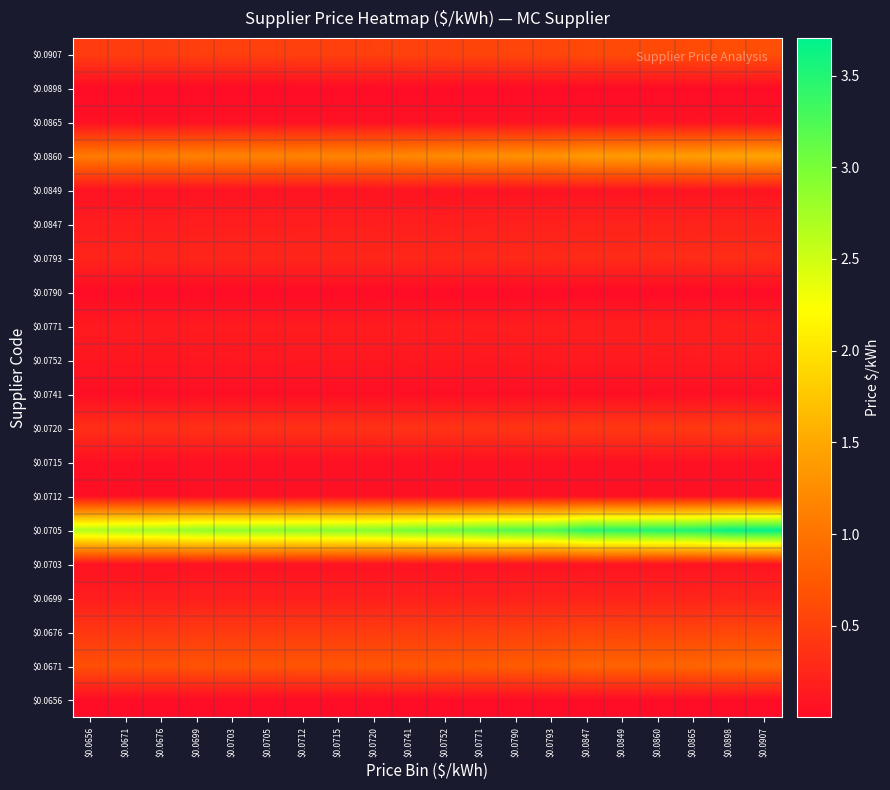

Reading left to right, list all the values displayed in this chart.

$0.0656: $0.0656=0.0	$0.0671=0.0	$0.0676=0.0	$0.0699=0.0	$0.0703=0.0	$0.0705=0.0	$0.0712=0.0	$0.0715=0.0	$0.0720=0.0	$0.0741=0.0	$0.0752=0.0	$0.0771=0.0	$0.0790=0.0	$0.0793=0.0	$0.0847=0.0	$0.0849=0.0	$0.0860=0.0	$0.0865=0.0	$0.0898=0.0	$0.0907=0.0
$0.0671: $0.0656=0.6	$0.0671=0.7	$0.0676=0.7	$0.0699=0.7	$0.0703=0.7	$0.0705=0.7	$0.0712=0.7	$0.0715=0.7	$0.0720=0.7	$0.0741=0.7	$0.0752=0.7	$0.0771=0.8	$0.0790=0.8	$0.0793=0.8	$0.0847=0.8	$0.0849=0.8	$0.0860=0.8	$0.0865=0.9	$0.0898=0.9	$0.0907=0.9
$0.0676: $0.0656=0.4	$0.0671=0.4	$0.0676=0.4	$0.0699=0.4	$0.0703=0.5	$0.0705=0.5	$0.0712=0.5	$0.0715=0.5	$0.0720=0.5	$0.0741=0.5	$0.0752=0.5	$0.0771=0.5	$0.0790=0.5	$0.0793=0.5	$0.0847=0.5	$0.0849=0.5	$0.0860=0.6	$0.0865=0.6	$0.0898=0.6	$0.0907=0.6
$0.0699: $0.0656=0.2	$0.0671=0.2	$0.0676=0.2	$0.0699=0.2	$0.0703=0.2	$0.0705=0.2	$0.0712=0.2	$0.0715=0.2	$0.0720=0.2	$0.0741=0.2	$0.0752=0.2	$0.0771=0.2	$0.0790=0.2	$0.0793=0.2	$0.0847=0.2	$0.0849=0.2	$0.0860=0.2	$0.0865=0.2	$0.0898=0.2	$0.0907=0.2
$0.0703: $0.0656=0.1	$0.0671=0.1	$0.0676=0.1	$0.0699=0.1	$0.0703=0.1	$0.0705=0.1	$0.0712=0.1	$0.0715=0.1	$0.0720=0.1	$0.0741=0.1	$0.0752=0.1	$0.0771=0.1	$0.0790=0.1	$0.0793=0.1	$0.0847=0.1	$0.0849=0.1	$0.0860=0.1	$0.0865=0.1	$0.0898=0.1	$0.0907=0.1
$0.0705: $0.0656=2.7	$0.0671=2.7	$0.0676=2.8	$0.0699=2.9	$0.0703=2.9	$0.0705=2.9	$0.0712=2.9	$0.0715=2.9	$0.0720=2.9	$0.0741=3.0	$0.0752=3.1	$0.0771=3.2	$0.0790=3.2	$0.0793=3.2	$0.0847=3.5	$0.0849=3.5	$0.0860=3.5	$0.0865=3.5	$0.0898=3.7	$0.0907=3.7
$0.0712: $0.0656=0.0	$0.0671=0.0	$0.0676=0.0	$0.0699=0.0	$0.0703=0.0	$0.0705=0.0	$0.0712=0.0	$0.0715=0.0	$0.0720=0.0	$0.0741=0.0	$0.0752=0.0	$0.0771=0.0	$0.0790=0.0	$0.0793=0.0	$0.0847=0.1	$0.0849=0.1	$0.0860=0.1	$0.0865=0.1	$0.0898=0.1	$0.0907=0.1
$0.0715: $0.0656=0.0	$0.0671=0.0	$0.0676=0.0	$0.0699=0.0	$0.0703=0.0	$0.0705=0.0	$0.0712=0.0	$0.0715=0.0	$0.0720=0.0	$0.0741=0.0	$0.0752=0.0	$0.0771=0.0	$0.0790=0.1	$0.0793=0.1	$0.0847=0.1	$0.0849=0.1	$0.0860=0.1	$0.0865=0.1	$0.0898=0.1	$0.0907=0.1
$0.0720: $0.0656=0.3	$0.0671=0.3	$0.0676=0.3	$0.0699=0.3	$0.0703=0.4	$0.0705=0.4	$0.0712=0.4	$0.0715=0.4	$0.0720=0.4	$0.0741=0.4	$0.0752=0.4	$0.0771=0.4	$0.0790=0.4	$0.0793=0.4	$0.0847=0.4	$0.0849=0.4	$0.0860=0.4	$0.0865=0.4	$0.0898=0.4	$0.0907=0.5
$0.0741: $0.0656=0.0	$0.0671=0.0	$0.0676=0.0	$0.0699=0.0	$0.0703=0.0	$0.0705=0.0	$0.0712=0.0	$0.0715=0.0	$0.0720=0.0	$0.0741=0.0	$0.0752=0.0	$0.0771=0.0	$0.0790=0.0	$0.0793=0.0	$0.0847=0.0	$0.0849=0.0	$0.0860=0.0	$0.0865=0.0	$0.0898=0.0	$0.0907=0.0
$0.0752: $0.0656=0.1	$0.0671=0.1	$0.0676=0.1	$0.0699=0.1	$0.0703=0.1	$0.0705=0.1	$0.0712=0.1	$0.0715=0.1	$0.0720=0.1	$0.0741=0.1	$0.0752=0.1	$0.0771=0.1	$0.0790=0.1	$0.0793=0.1	$0.0847=0.1	$0.0849=0.1	$0.0860=0.1	$0.0865=0.1	$0.0898=0.1	$0.0907=0.1
$0.0771: $0.0656=0.1	$0.0671=0.1	$0.0676=0.1	$0.0699=0.1	$0.0703=0.2	$0.0705=0.2	$0.0712=0.2	$0.0715=0.2	$0.0720=0.2	$0.0741=0.2	$0.0752=0.2	$0.0771=0.2	$0.0790=0.2	$0.0793=0.2	$0.0847=0.2	$0.0849=0.2	$0.0860=0.2	$0.0865=0.2	$0.0898=0.2	$0.0907=0.2
$0.0790: $0.0656=0.0	$0.0671=0.0	$0.0676=0.0	$0.0699=0.0	$0.0703=0.0	$0.0705=0.0	$0.0712=0.0	$0.0715=0.0	$0.0720=0.0	$0.0741=0.0	$0.0752=0.0	$0.0771=0.0	$0.0790=0.0	$0.0793=0.0	$0.0847=0.0	$0.0849=0.0	$0.0860=0.0	$0.0865=0.0	$0.0898=0.0	$0.0907=0.0
$0.0793: $0.0656=0.2	$0.0671=0.2	$0.0676=0.2	$0.0699=0.2	$0.0703=0.3	$0.0705=0.3	$0.0712=0.3	$0.0715=0.3	$0.0720=0.3	$0.0741=0.3	$0.0752=0.3	$0.0771=0.3	$0.0790=0.3	$0.0793=0.3	$0.0847=0.3	$0.0849=0.3	$0.0860=0.3	$0.0865=0.3	$0.0898=0.3	$0.0907=0.3
$0.0847: $0.0656=0.2	$0.0671=0.2	$0.0676=0.2	$0.0699=0.2	$0.0703=0.2	$0.0705=0.2	$0.0712=0.2	$0.0715=0.2	$0.0720=0.2	$0.0741=0.2	$0.0752=0.2	$0.0771=0.2	$0.0790=0.2	$0.0793=0.2	$0.0847=0.2	$0.0849=0.2	$0.0860=0.2	$0.0865=0.2	$0.0898=0.2	$0.0907=0.2
$0.0849: $0.0656=0.1	$0.0671=0.1	$0.0676=0.1	$0.0699=0.1	$0.0703=0.1	$0.0705=0.1	$0.0712=0.1	$0.0715=0.1	$0.0720=0.1	$0.0741=0.1	$0.0752=0.1	$0.0771=0.1	$0.0790=0.1	$0.0793=0.1	$0.0847=0.1	$0.0849=0.1	$0.0860=0.1	$0.0865=0.1	$0.0898=0.1	$0.0907=0.1
$0.0860: $0.0656=1.1	$0.0671=1.1	$0.0676=1.1	$0.0699=1.1	$0.0703=1.1	$0.0705=1.1	$0.0712=1.2	$0.0715=1.2	$0.0720=1.2	$0.0741=1.2	$0.0752=1.2	$0.0771=1.3	$0.0790=1.3	$0.0793=1.3	$0.0847=1.4	$0.0849=1.4	$0.0860=1.4	$0.0865=1.4	$0.0898=1.5	$0.0907=1.5
$0.0865: $0.0656=0.1	$0.0671=0.1	$0.0676=0.1	$0.0699=0.1	$0.0703=0.1	$0.0705=0.1	$0.0712=0.1	$0.0715=0.1	$0.0720=0.1	$0.0741=0.1	$0.0752=0.1	$0.0771=0.1	$0.0790=0.1	$0.0793=0.1	$0.0847=0.1	$0.0849=0.1	$0.0860=0.1	$0.0865=0.1	$0.0898=0.1	$0.0907=0.1
$0.0898: $0.0656=0.0	$0.0671=0.0	$0.0676=0.0	$0.0699=0.0	$0.0703=0.0	$0.0705=0.0	$0.0712=0.0	$0.0715=0.0	$0.0720=0.0	$0.0741=0.0	$0.0752=0.0	$0.0771=0.0	$0.0790=0.0	$0.0793=0.0	$0.0847=0.0	$0.0849=0.0	$0.0860=0.0	$0.0865=0.0	$0.0898=0.0	$0.0907=0.0
$0.0907: $0.0656=0.5	$0.0671=0.5	$0.0676=0.5	$0.0699=0.5	$0.0703=0.5	$0.0705=0.5	$0.0712=0.5	$0.0715=0.5	$0.0720=0.5	$0.0741=0.5	$0.0752=0.5	$0.0771=0.5	$0.0790=0.6	$0.0793=0.6	$0.0847=0.6	$0.0849=0.6	$0.0860=0.6	$0.0865=0.6	$0.0898=0.6	$0.0907=0.6